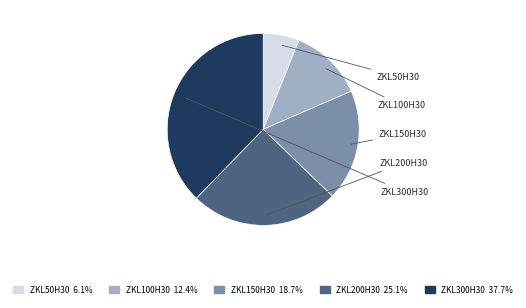

True or false: ZKL100H30 accounts for 12% of the total.

True